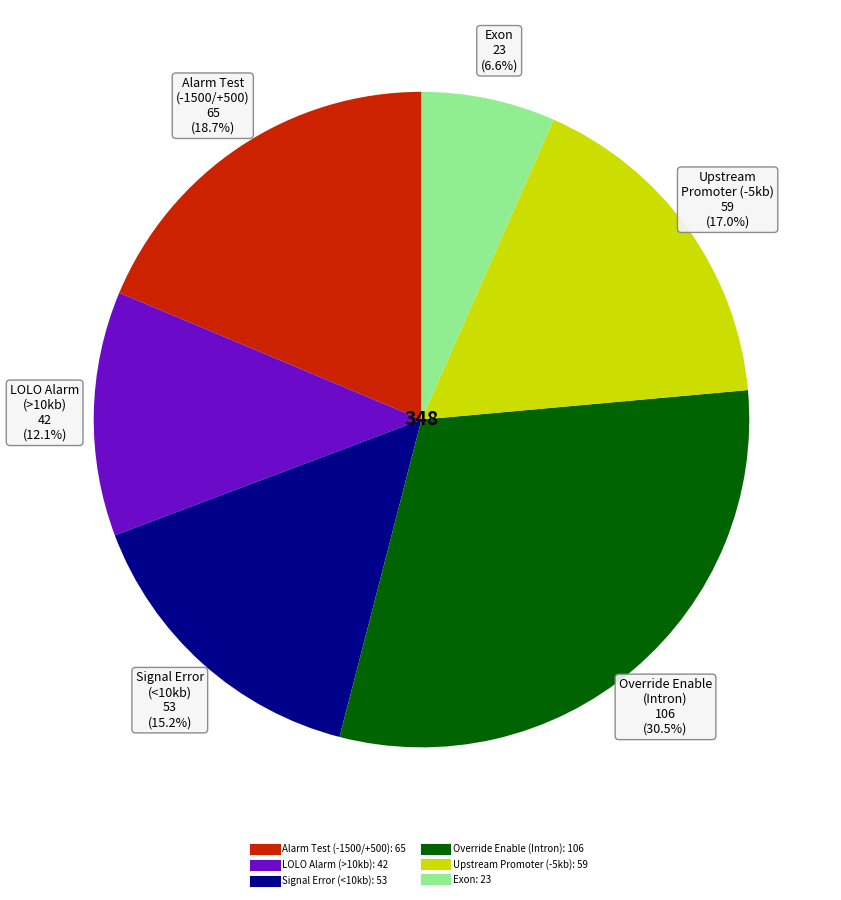

To the nearest percent, what is the average slice percentage?

17%